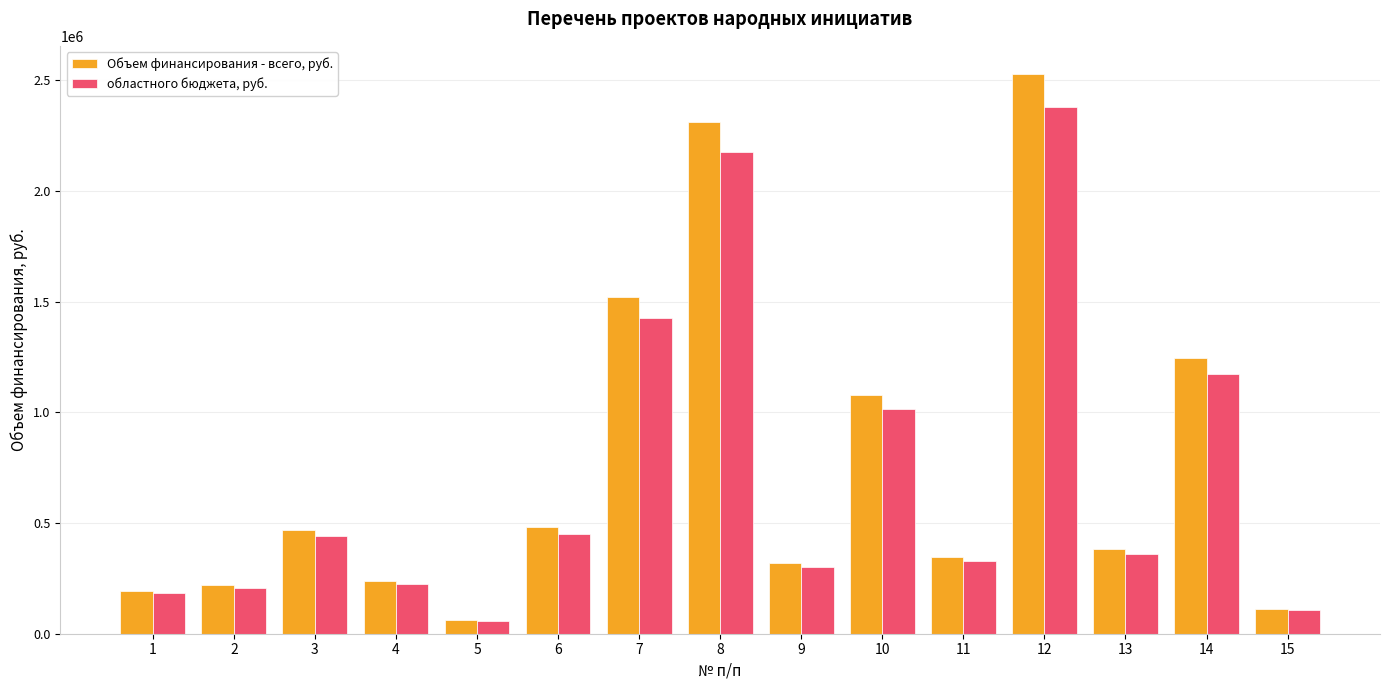

Is the value of Объем финансирования - всего, руб. at 6 greater than the value of областного бюджета, руб. at 6?

Yes